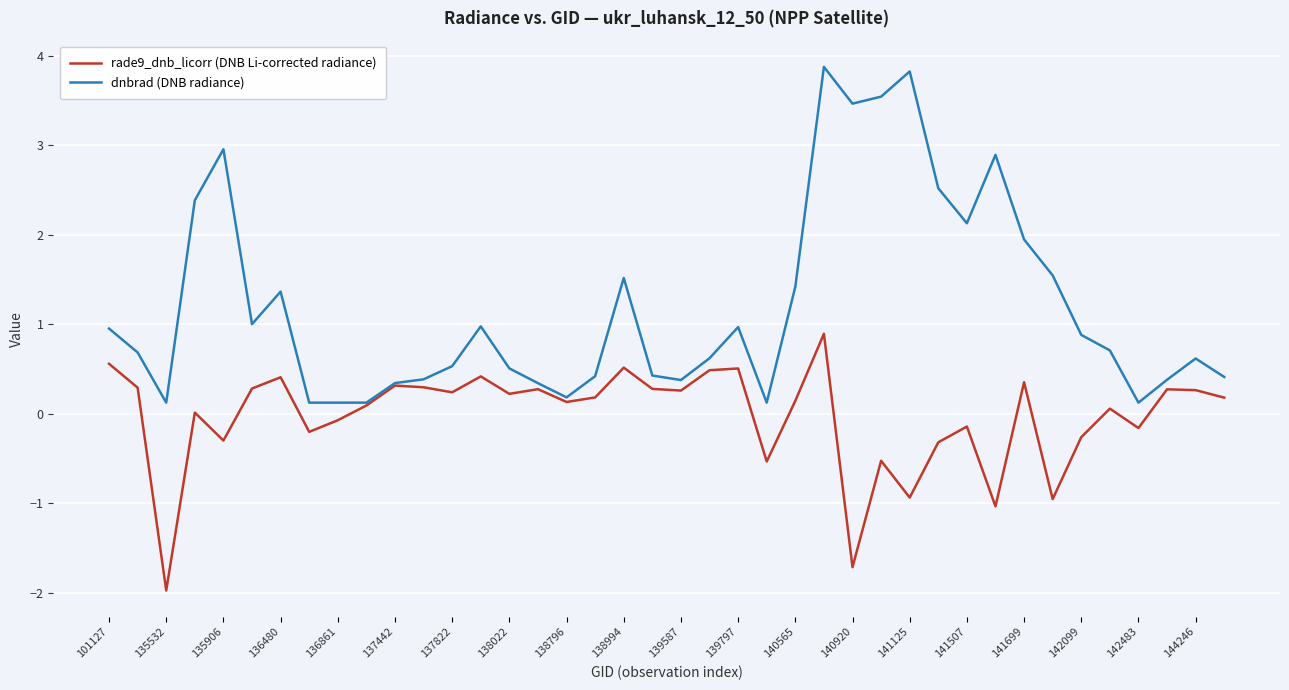

How many categories are shown in the chart?

40